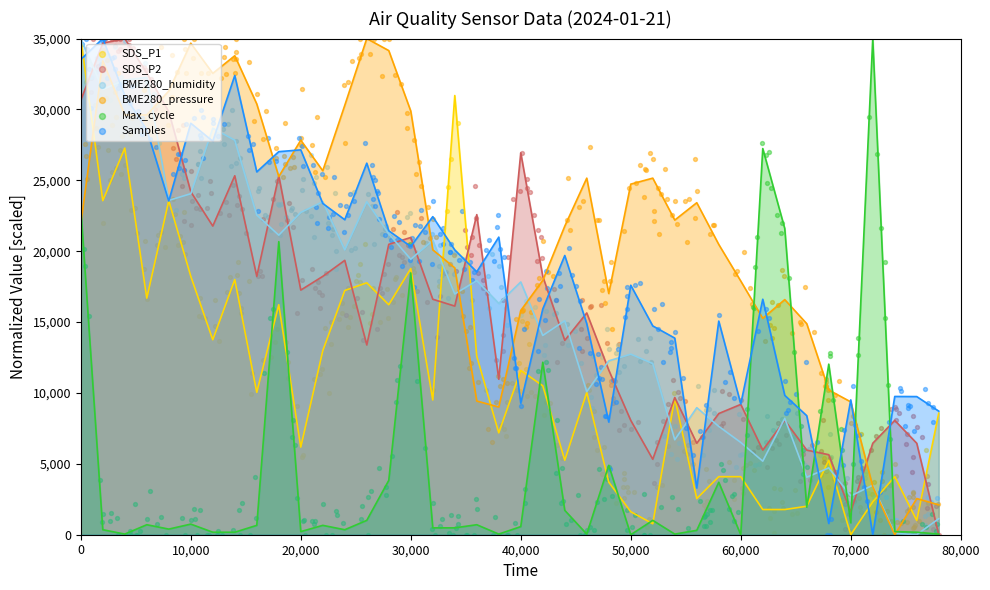

What are all the series names shown in the legend?

SDS_P1, SDS_P2, BME280_humidity, BME280_pressure, Max_cycle, Samples